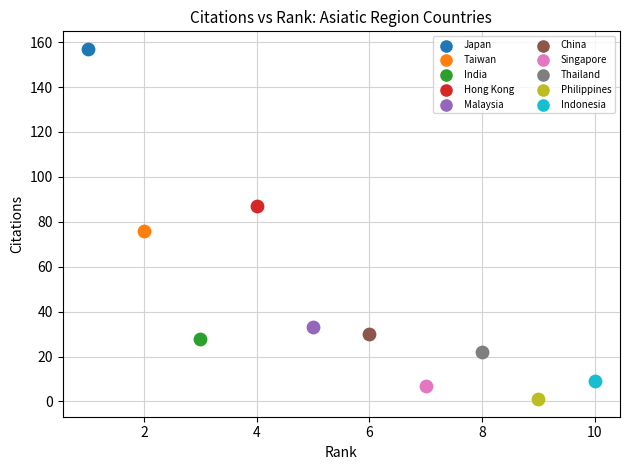

Which series contains the highest Y value?

Japan